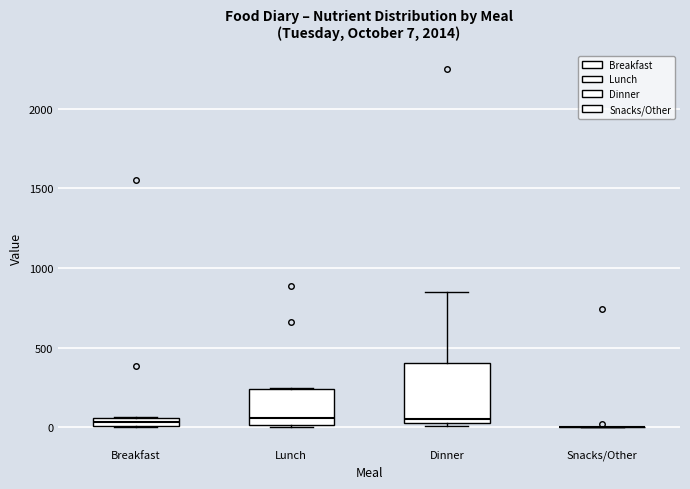

Comparing the boxes themselves (not the whiskers), which one is the tallest?

Dinner